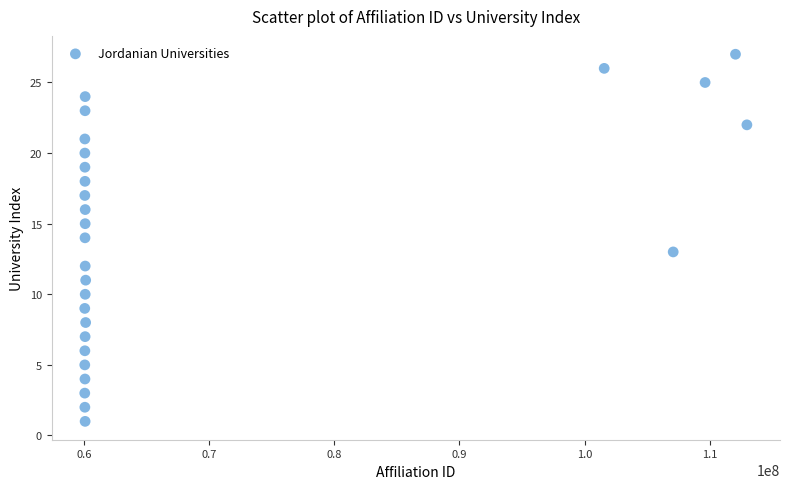

What is the range of Y values (max minus min)?

26